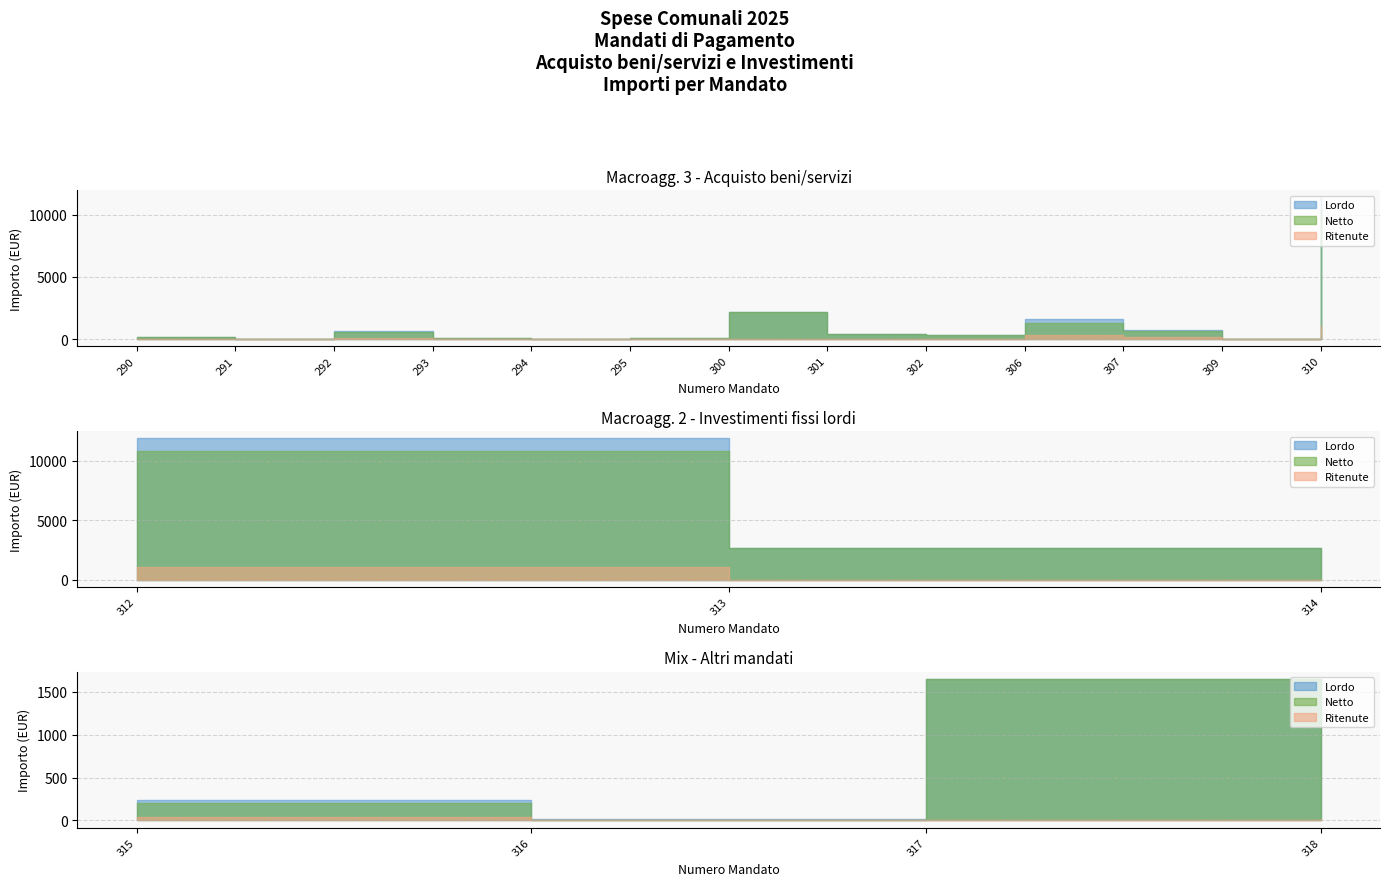

What is the spread (max minus min) of values at 292?

529.8